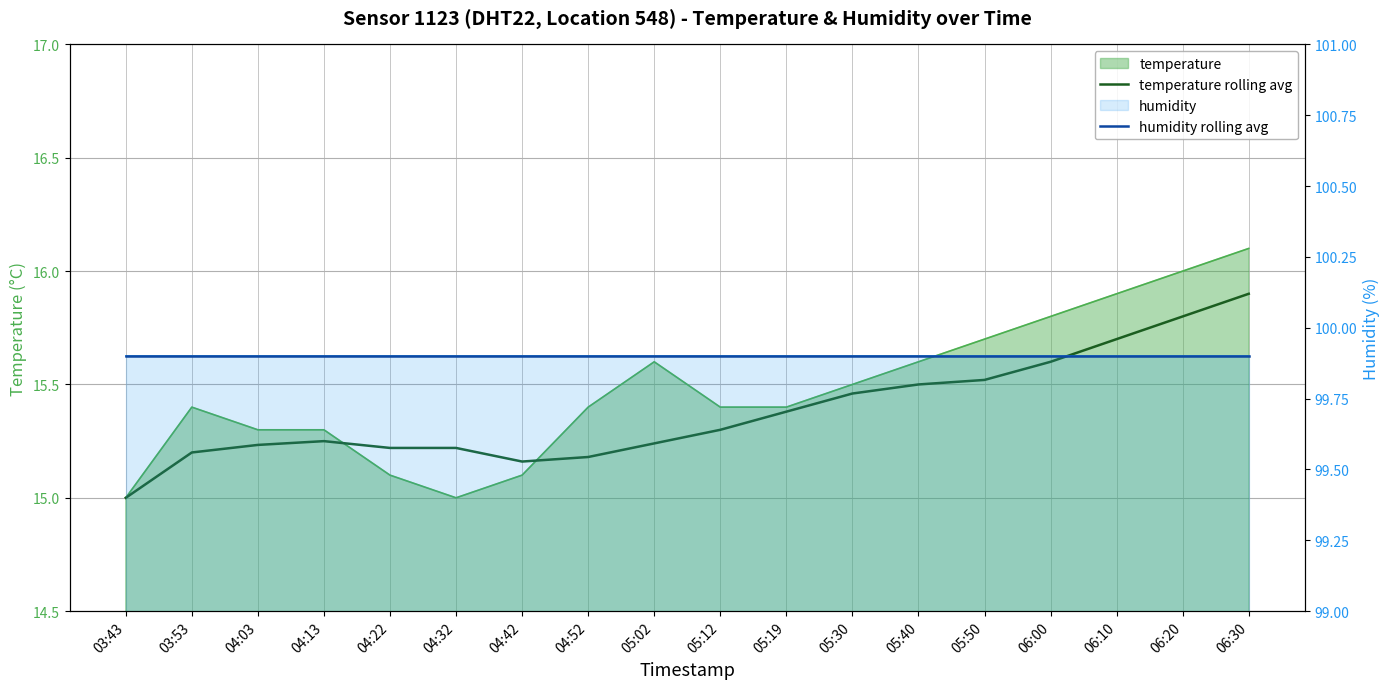

How many temperature rolling avg values are between 15 and 16?

18